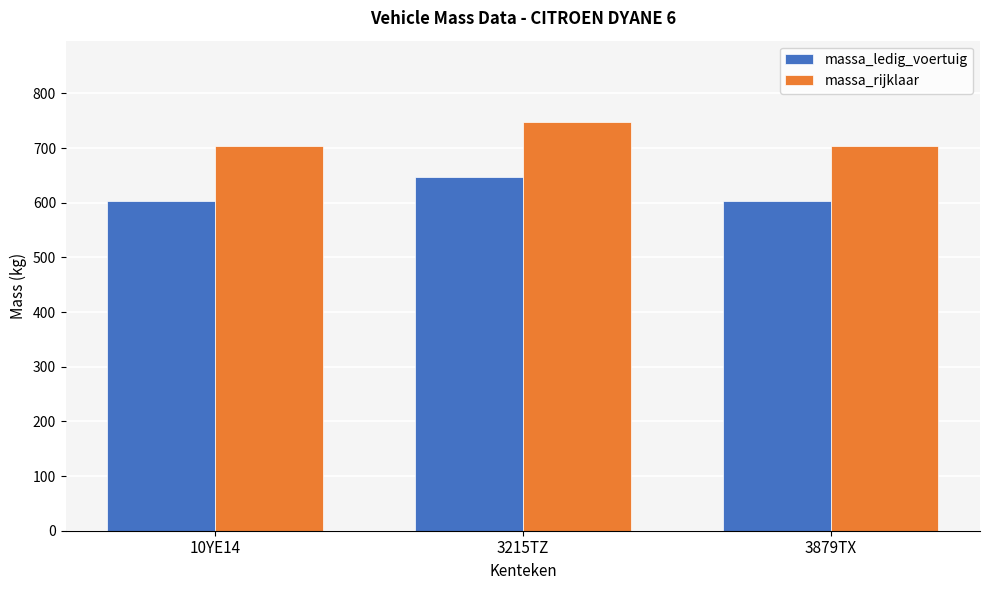

What is the sum of the massa_rijklaar values at 3215TZ and 3879TX?

1450